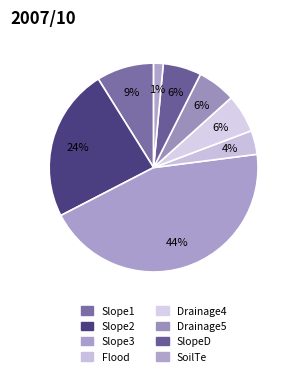

How many slices are in this pie chart?

8